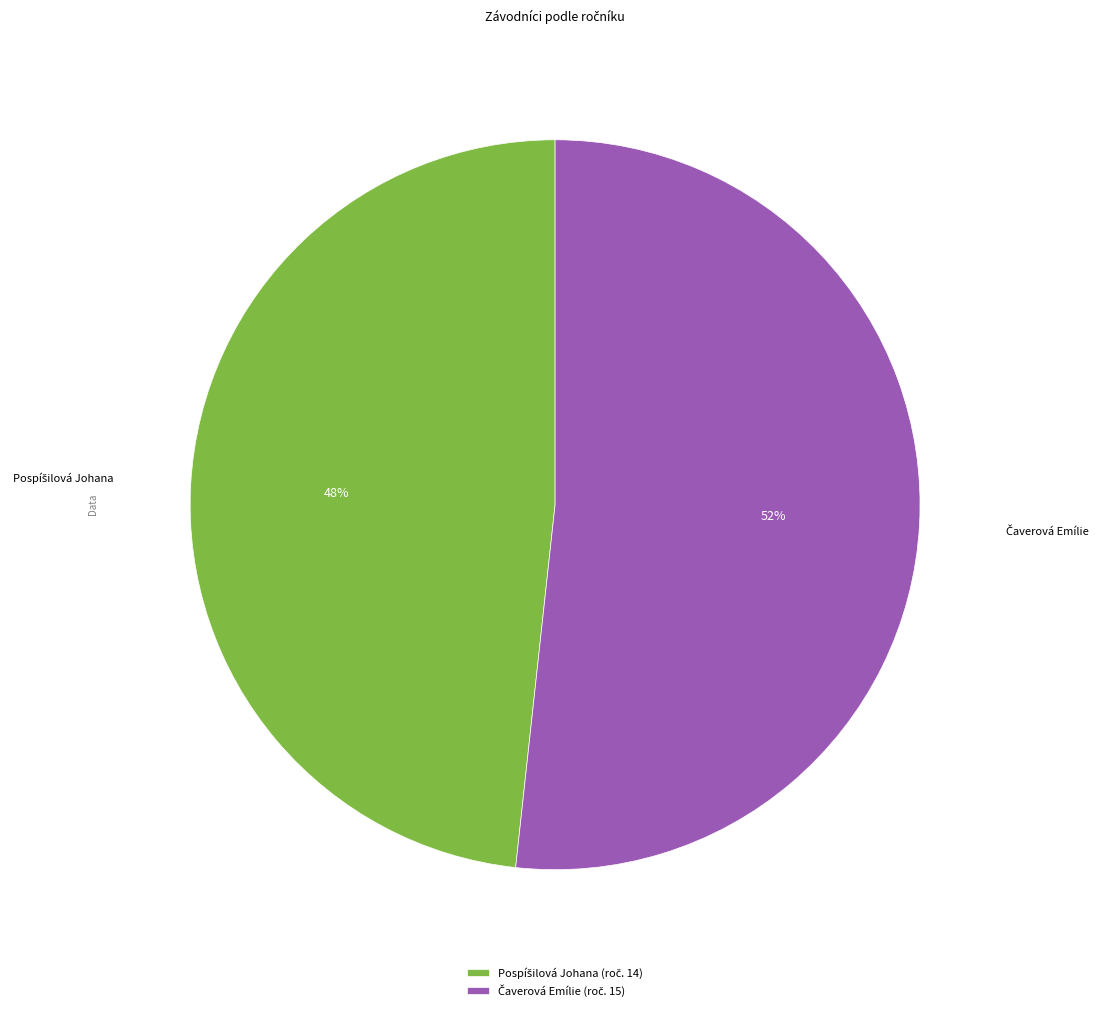

To the nearest percent, what is the average slice percentage?

50%